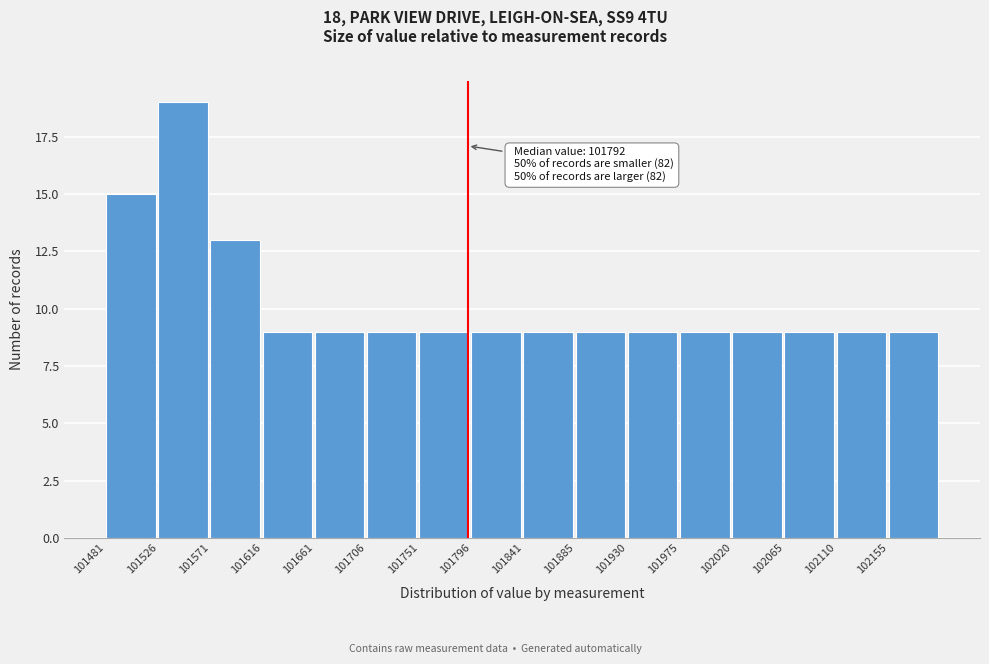

Which range on the x-axis has the tallest bar?

101525 to 101570